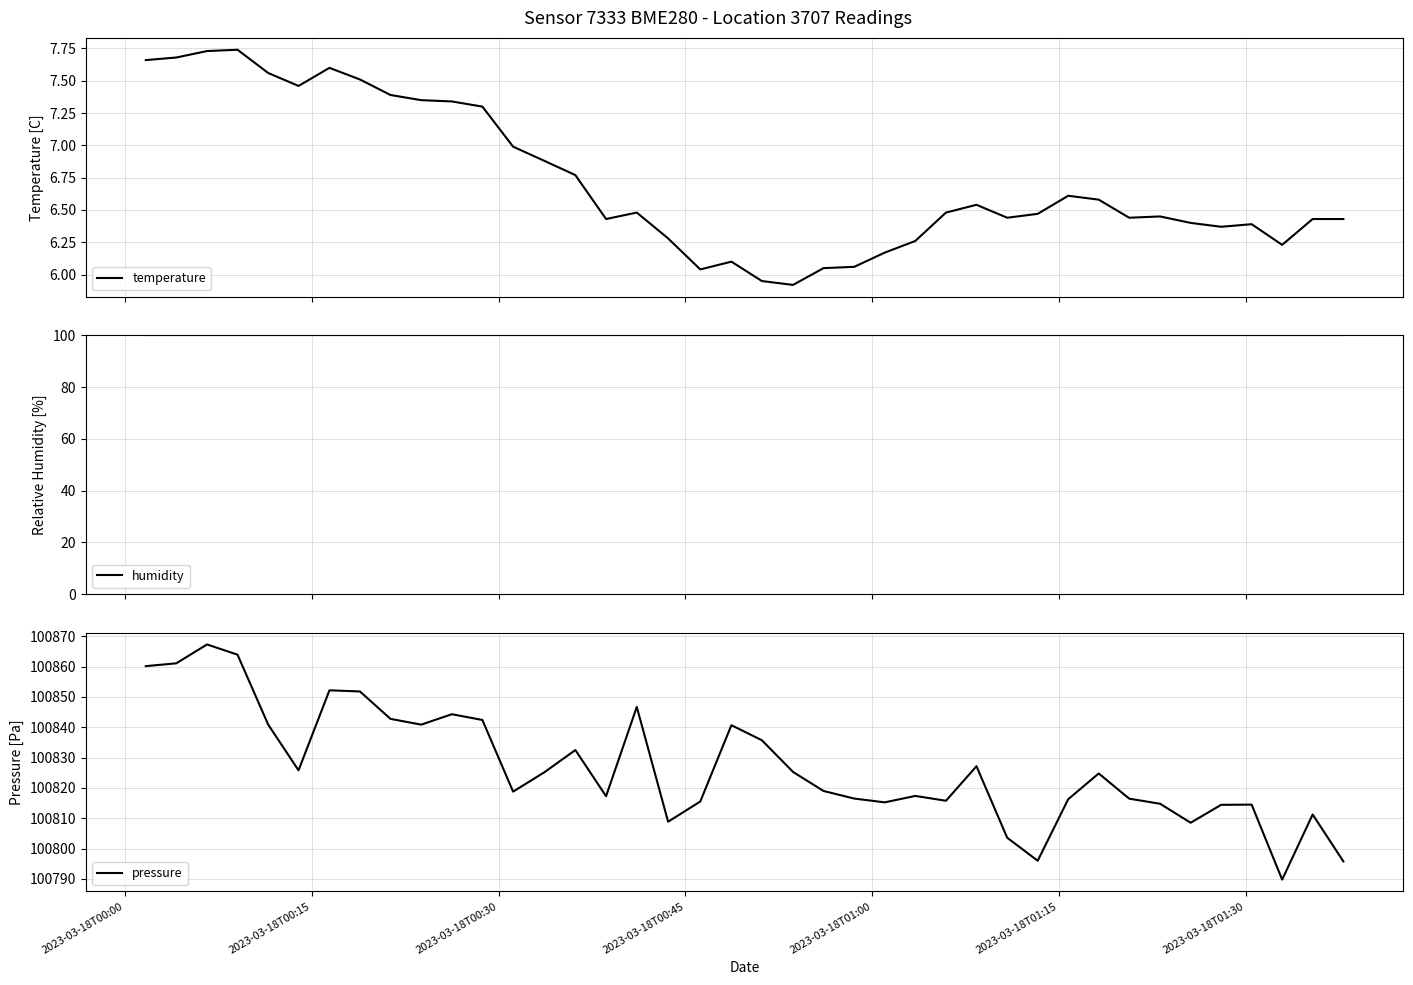

What is the greatest value displayed?

100867.3